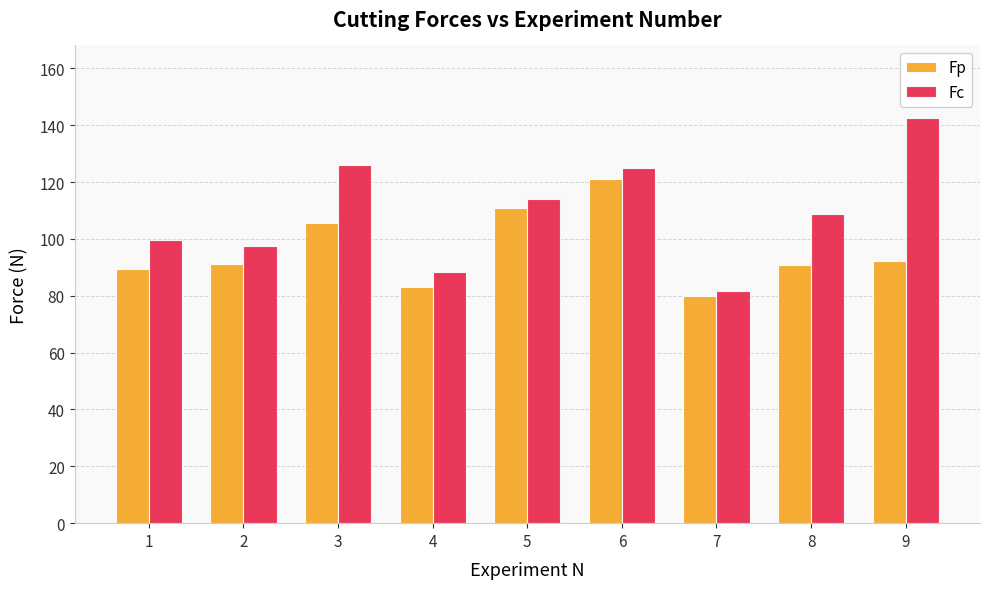

Between 6 and 7, which series saw the biggest shift?

Fc